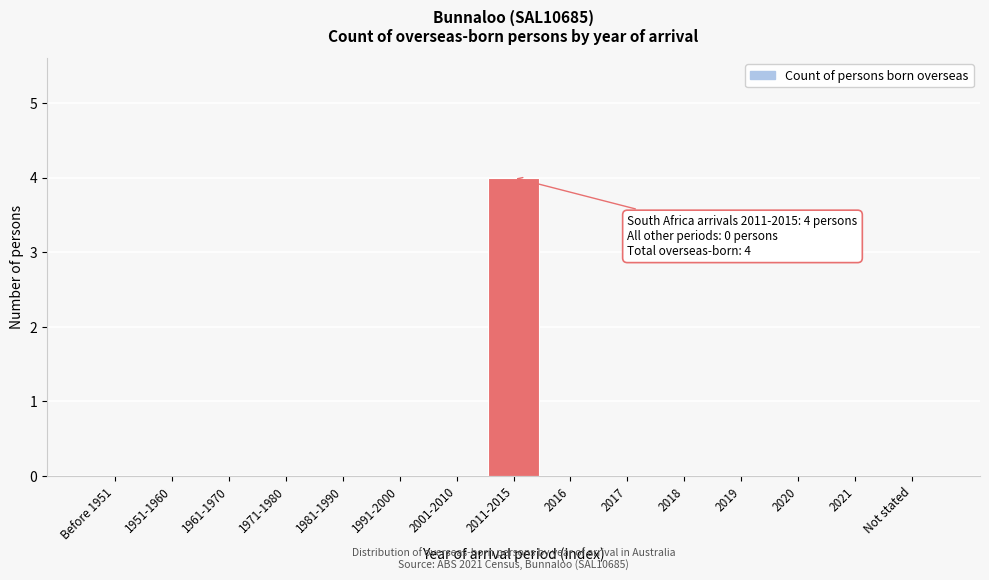

Reading left to right, extract all data points from this chart.

Before 1951=0	1951-1960=0	1961-1970=0	1971-1980=0	1981-1990=0	1991-2000=0	2001-2010=0	2011-2015=4	2016=0	2017=0	2018=0	2019=0	2020=0	2021=0	Not stated=0